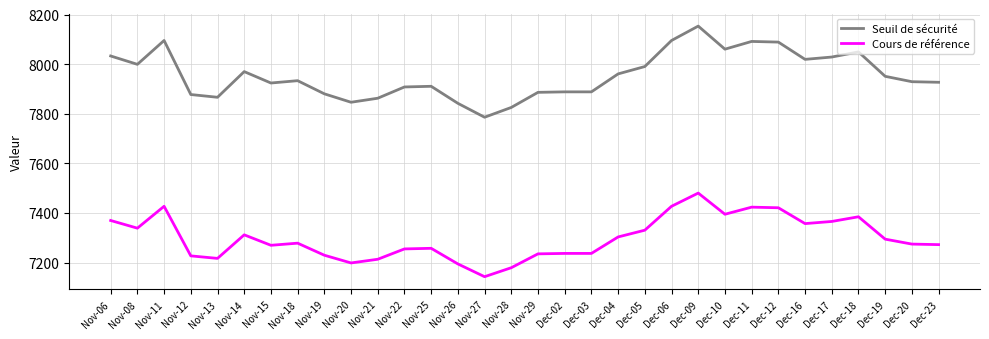

True or false: Seuil de sécurité and Cours de référence cross at least once.

False